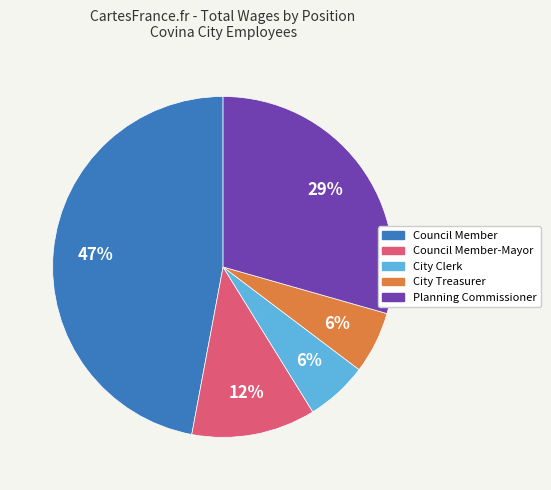

To the nearest percent, what is the average slice percentage?

20%